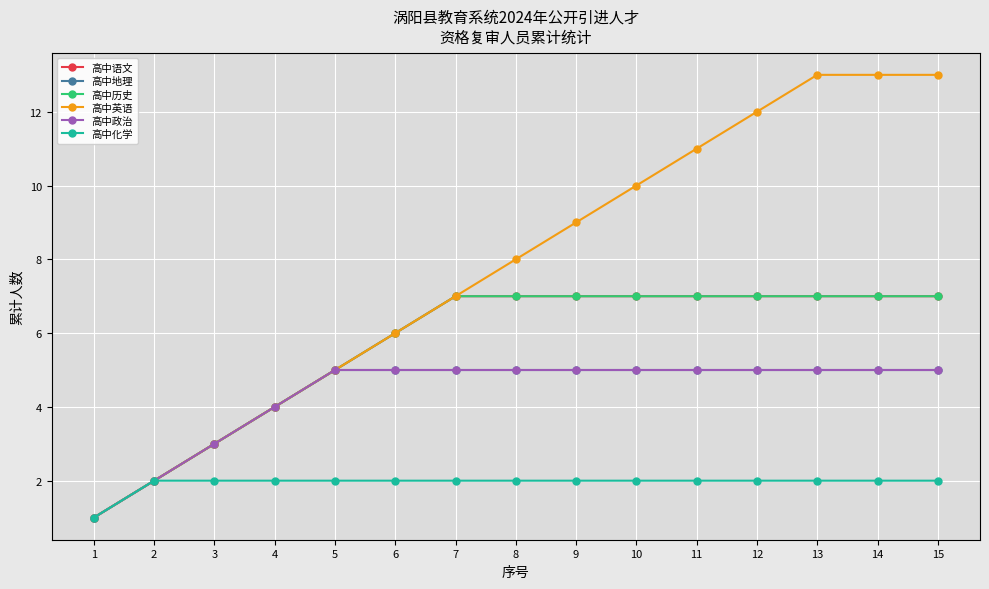

What is the greatest value displayed?

13